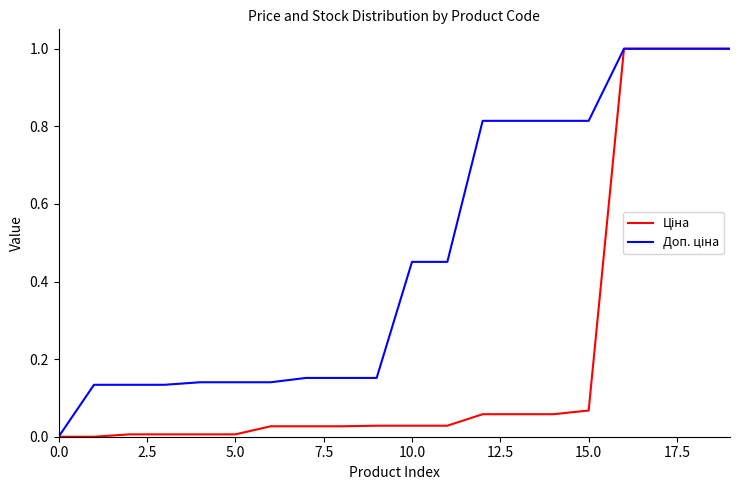

What is the maximum value shown in the chart?

1.0